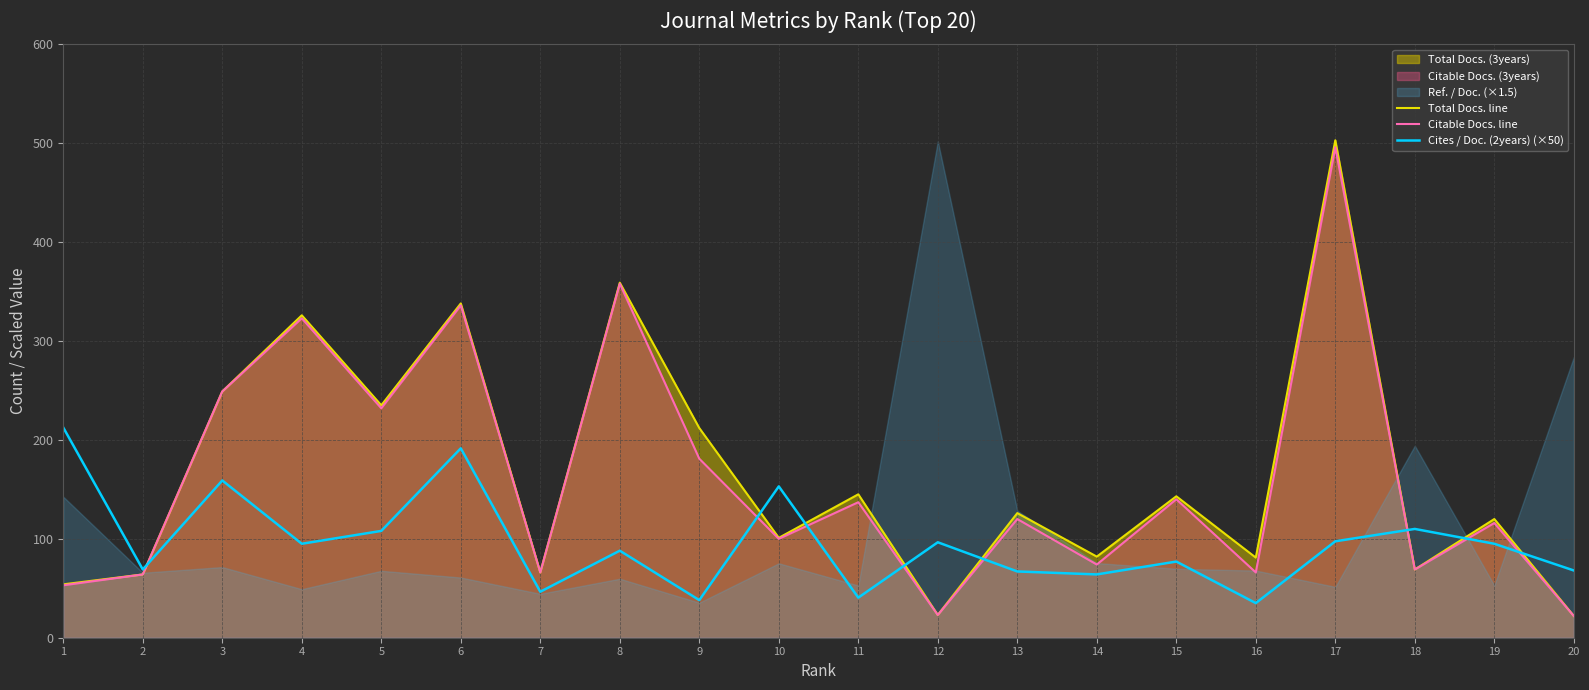

Which has a higher value, 6 or 18?

6